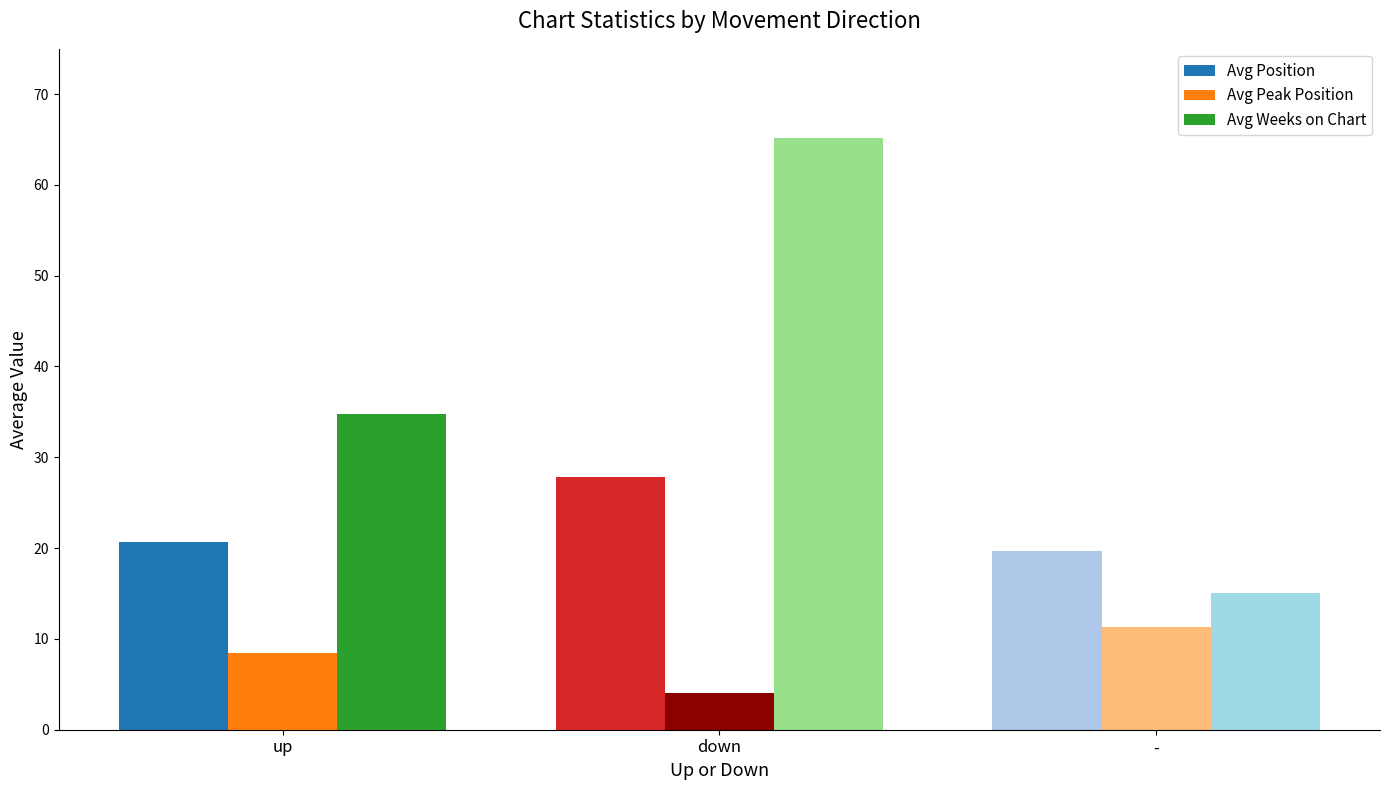

Which series has the largest range (max minus min)?

Avg Weeks on Chart